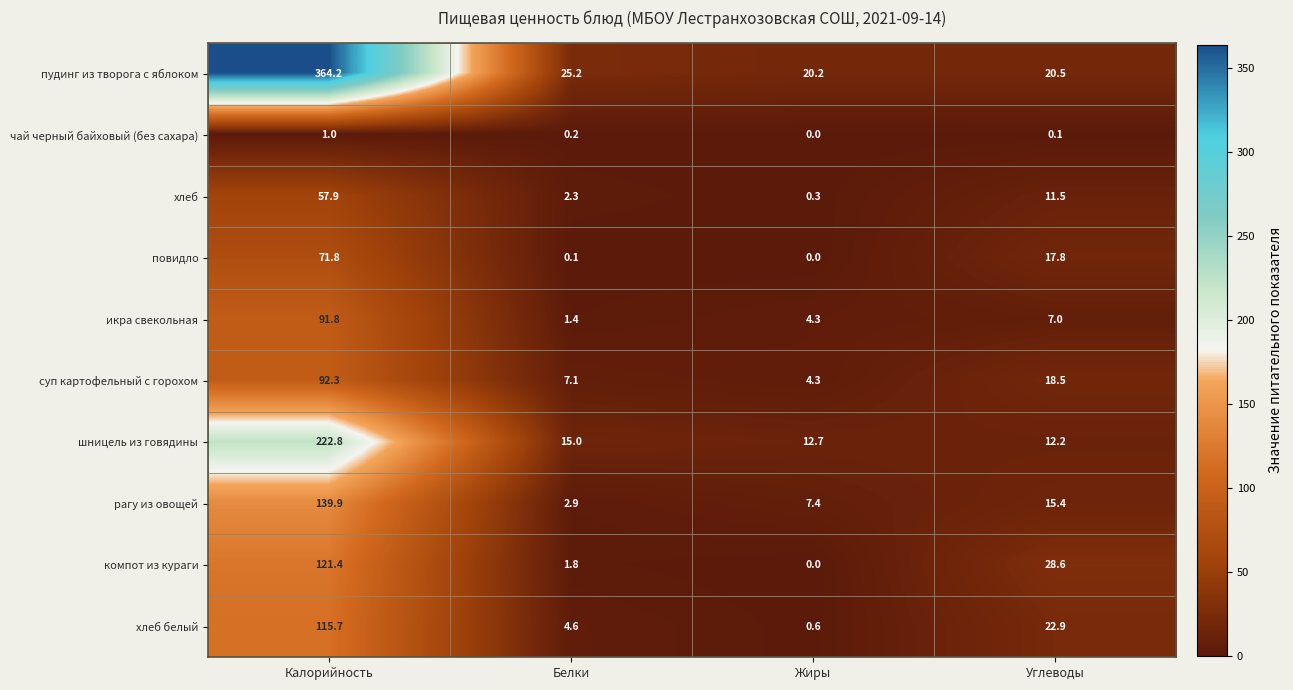

What is the difference between the maximum and minimum values in the хлеб белый series?

115.1